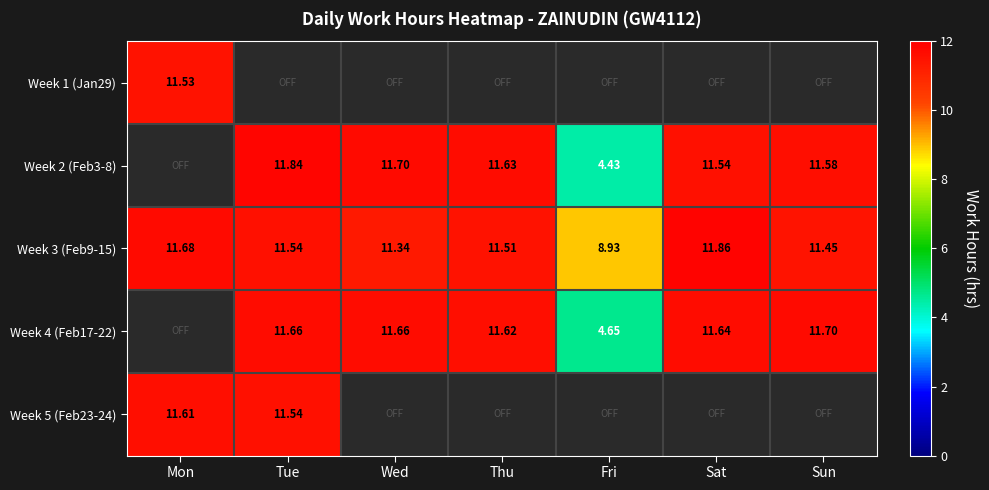

List the labels in order of Week 3 (Feb9-15) value, largest first.

Sat, Mon, Tue, Thu, Sun, Wed, Fri